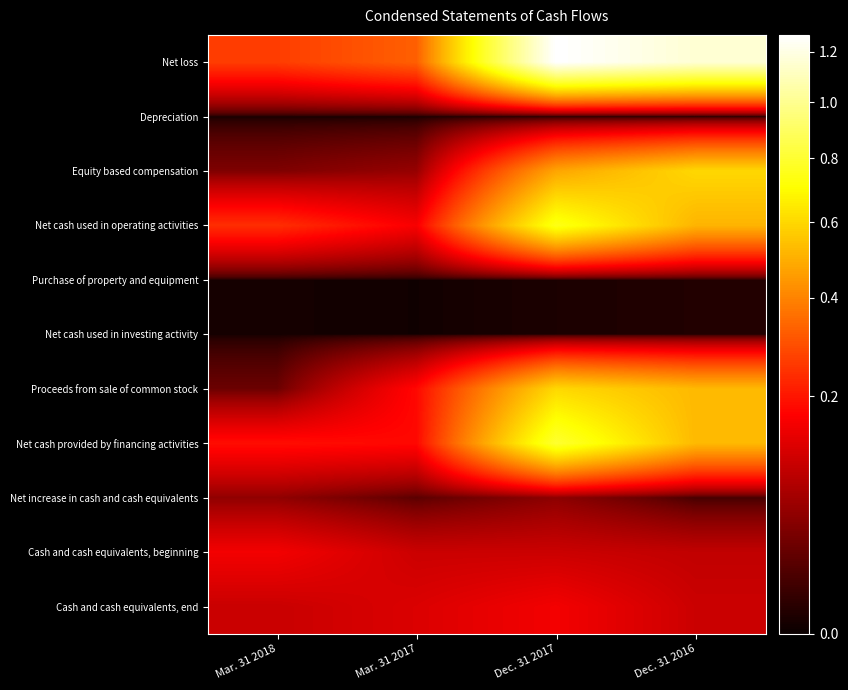

Reading left to right, transcribe all the data shown in this chart.

Net loss: Mar. 31 2018=2637034	Mar. 31 2017=3272625	Dec. 31 2017=12695743	Dec. 31 2016=11587187
Depreciation: Mar. 31 2018=2903	Mar. 31 2017=3069	Dec. 31 2017=11698	Dec. 31 2016=10475
Equity based compensation: Mar. 31 2018=388710	Mar. 31 2017=560746	Dec. 31 2017=4749470	Dec. 31 2016=5999750
Net cash used in operating activities: Mar. 31 2018=2387274	Mar. 31 2017=1609841	Dec. 31 2017=7470054	Dec. 31 2016=5107452
Purchase of property and equipment: Mar. 31 2018=3644	Mar. 31 2017=1620	Dec. 31 2017=9436	Dec. 31 2016=16255
Net cash used in investing activity: Mar. 31 2018=3644	Mar. 31 2017=1620	Dec. 31 2017=9436	Dec. 31 2016=16255
Proceeds from sale of common stock: Mar. 31 2018=270000	Mar. 31 2017=1799692	Dec. 31 2017=6011229	Dec. 31 2016=5226368
Net cash provided by financing activities: Mar. 31 2018=1878439	Mar. 31 2017=1799692	Dec. 31 2017=7971174	Dec. 31 2016=5226368
Net increase in cash and cash equivalents: Mar. 31 2018=512479	Mar. 31 2017=188231	Dec. 31 2017=491684	Dec. 31 2016=102661
Cash and cash equivalents, beginning: Mar. 31 2018=1547579	Mar. 31 2017=1055895	Dec. 31 2017=1055895	Dec. 31 2016=953234
Cash and cash equivalents, end: Mar. 31 2018=1035100	Mar. 31 2017=1244126	Dec. 31 2017=1547579	Dec. 31 2016=1055895